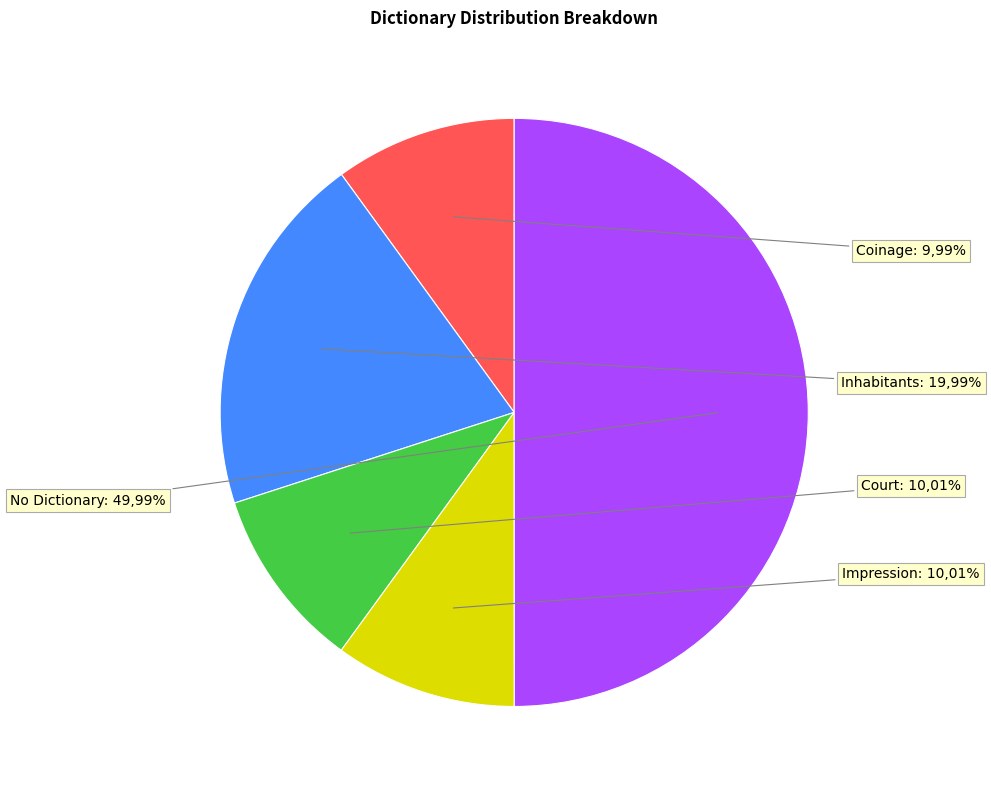

To the nearest percent, what percentage of the pie is 5?

10%